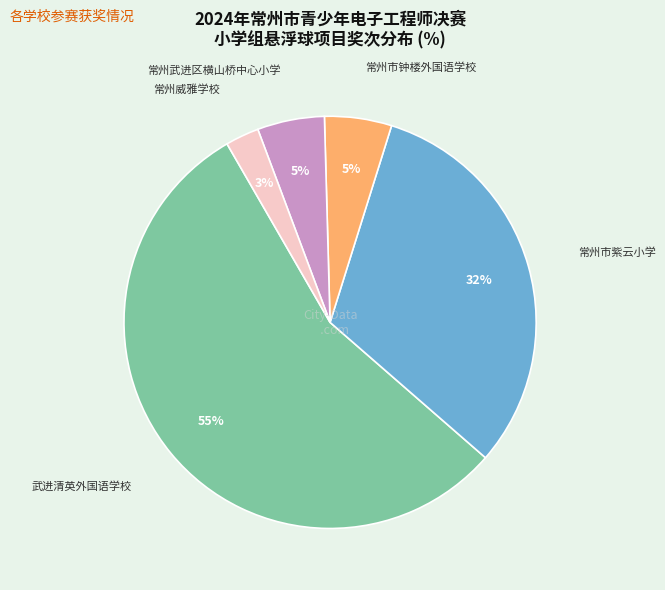

Does any single category account for the majority?

Yes